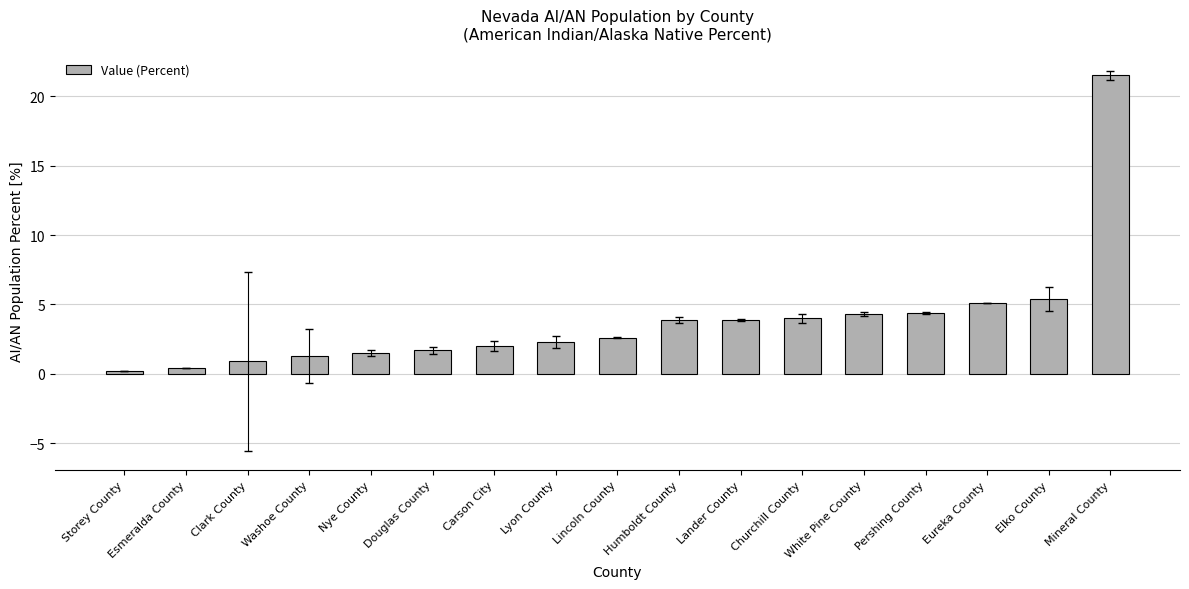

At which category does the chart reach its peak across all series?

Mineral County